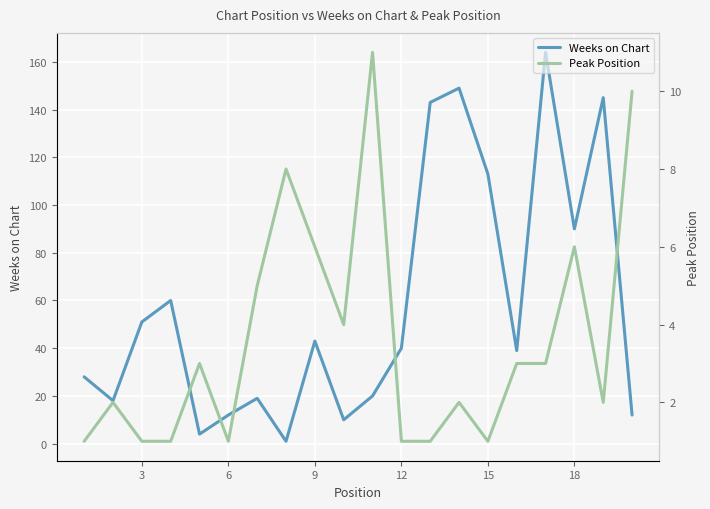

Which series has the largest total across all categories?

Weeks on Chart